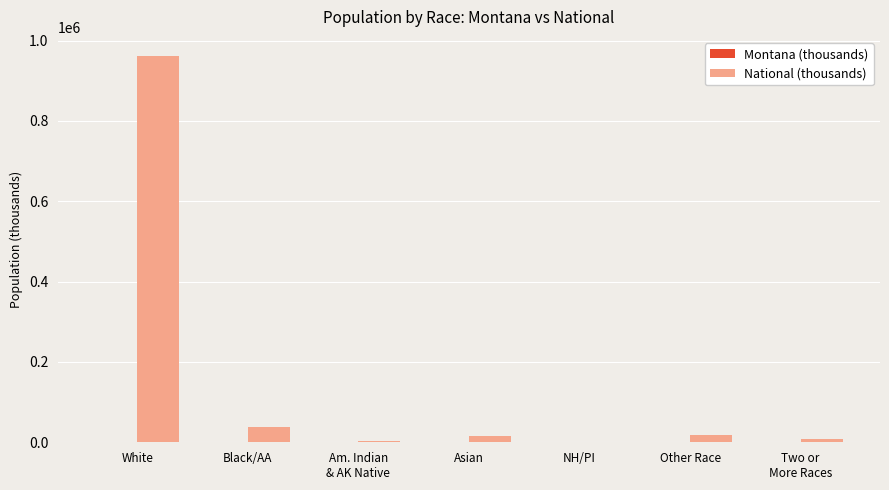

Which category has the highest value across all series?

White